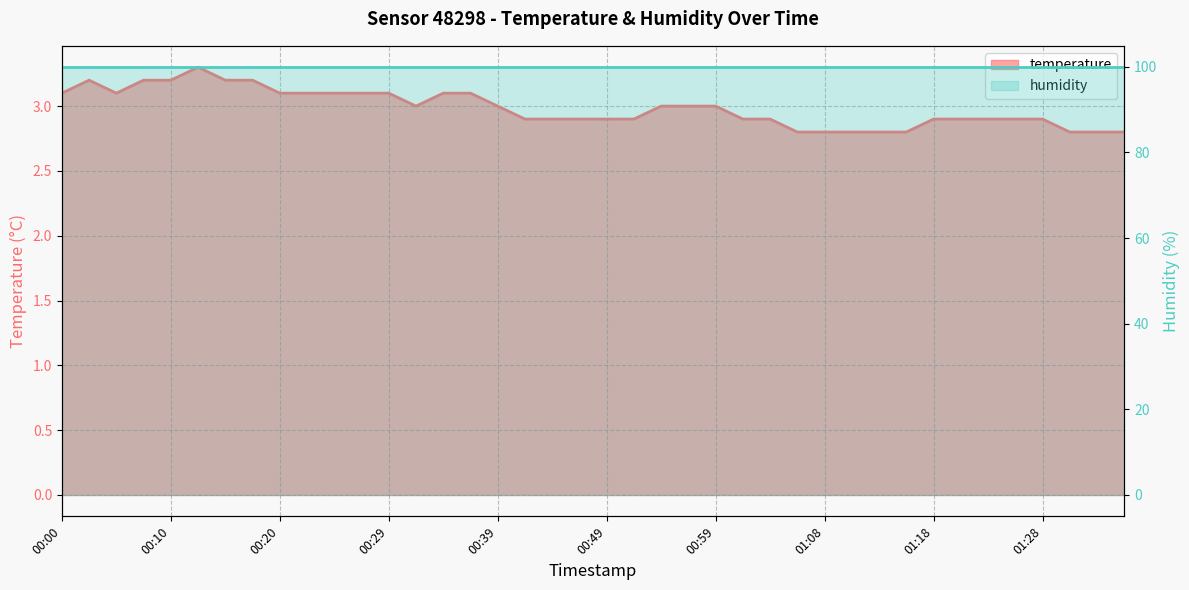

List the labels in order of value, smallest first.

01:06, 01:08, 01:11, 01:13, 01:16, 01:30, 01:33, 01:35, 00:42, 00:44, 00:46, 00:49, 00:51, 01:01, 01:04, 01:18, 01:21, 01:23, 01:25, 01:28, 00:32, 00:39, 00:54, 00:56, 00:59, 00:00, 00:05, 00:20, 00:22, 00:24, 00:27, 00:29, 00:34, 00:37, 00:03, 00:07, 00:10, 00:15, 00:17, 00:12